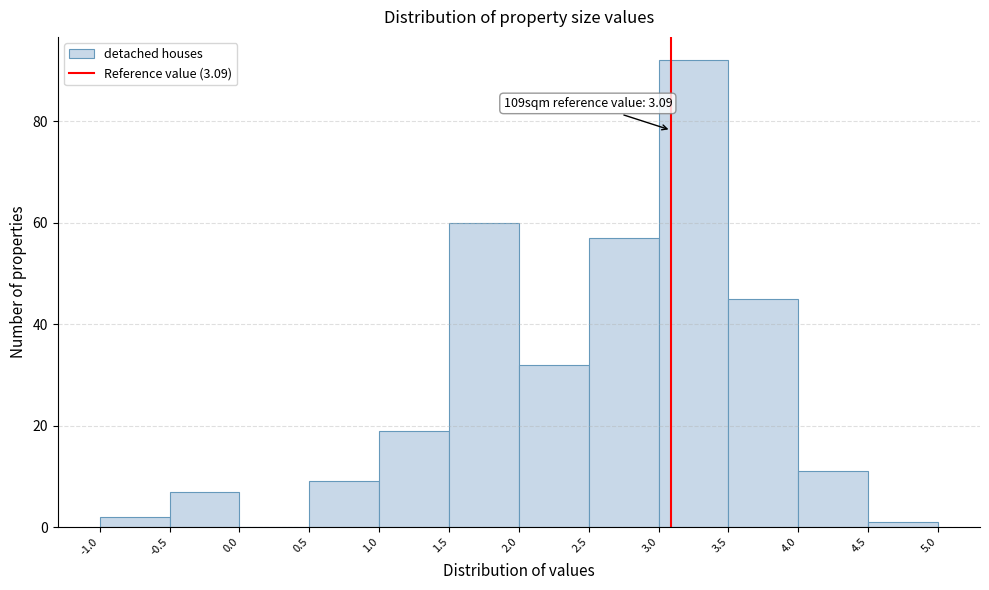

Over which range of the x-axis is the bar tallest?

3.0 to 3.5